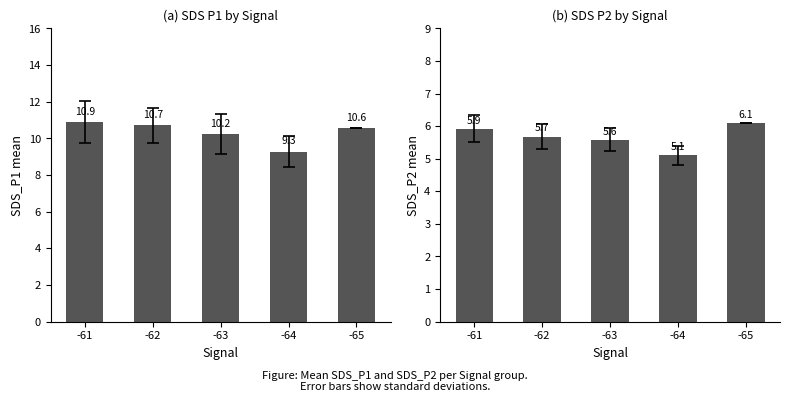

Does the chart contain stacked bars?

No